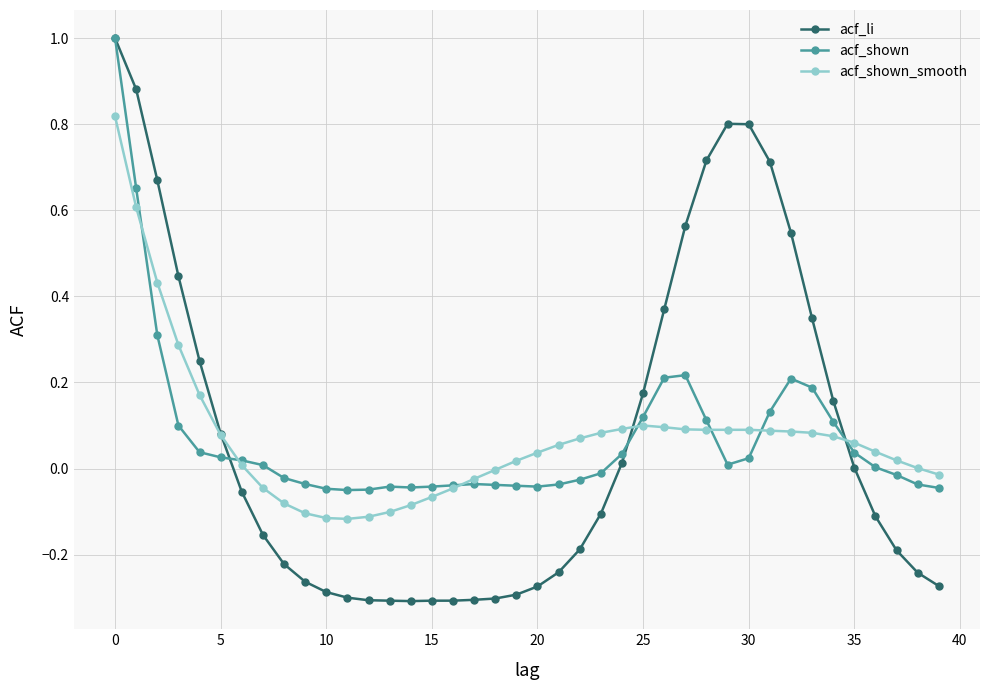

How many data points does each series have?

40